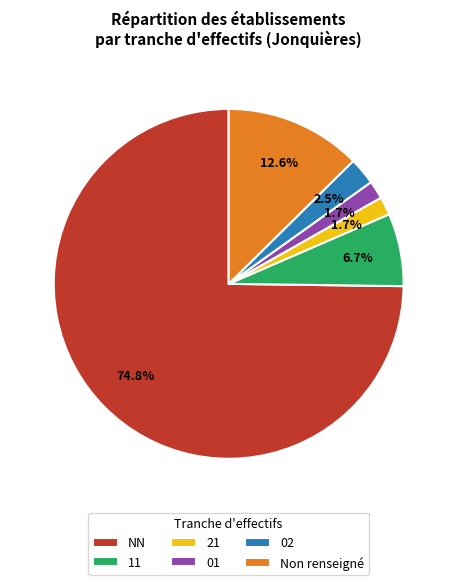

Does NN account for over 50% of the chart?

Yes